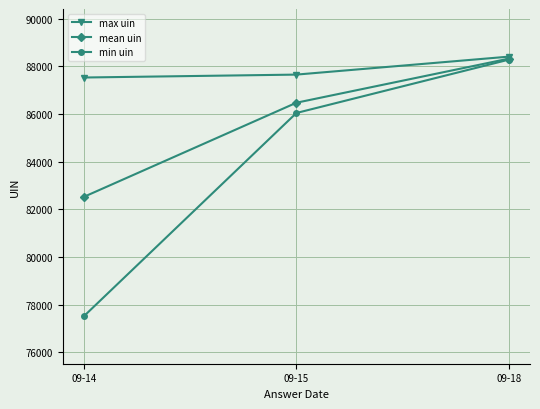

Reading right to left, extract all data points from this chart.

max uin: 09-18=88409.0	09-15=87655.0	09-14=87533.0
mean uin: 09-18=88324.7	09-15=86474.5	09-14=82525.5
min uin: 09-18=88282.0	09-15=86043.0	09-14=77518.0